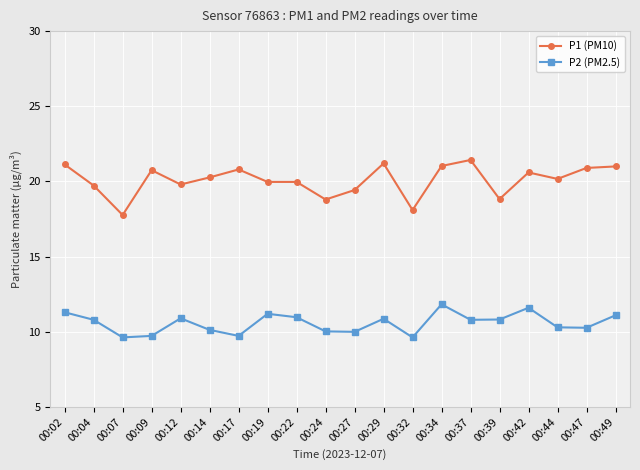

What is the maximum value shown in the chart?

21.4